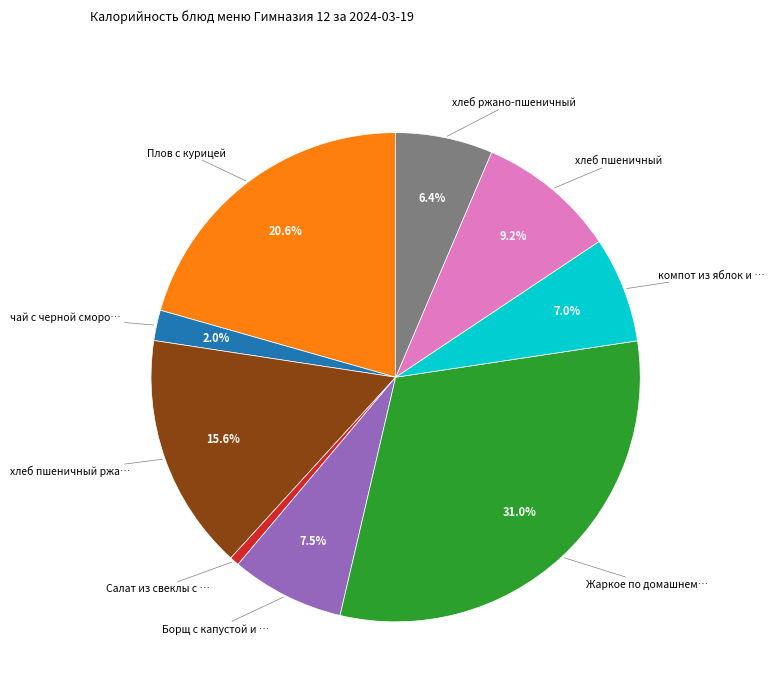

To the nearest percent, what is the difference between the largest and smallest slice percentages?

30%